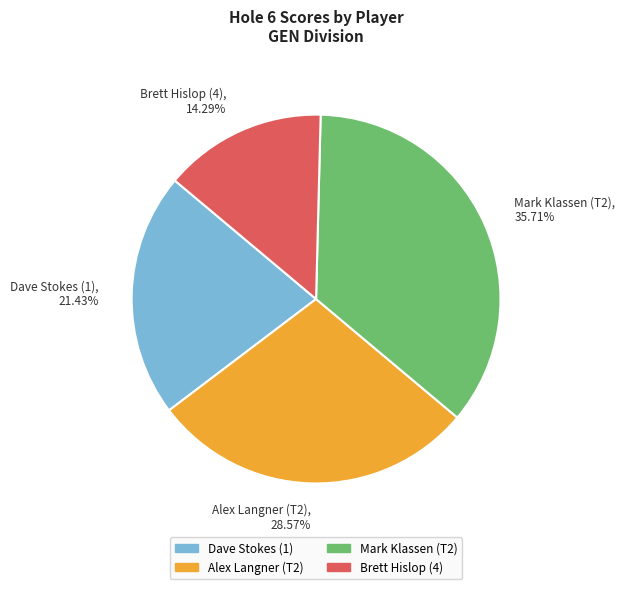

What percentage is the Mark Klassen (T2) slice, to the nearest percent?

36%